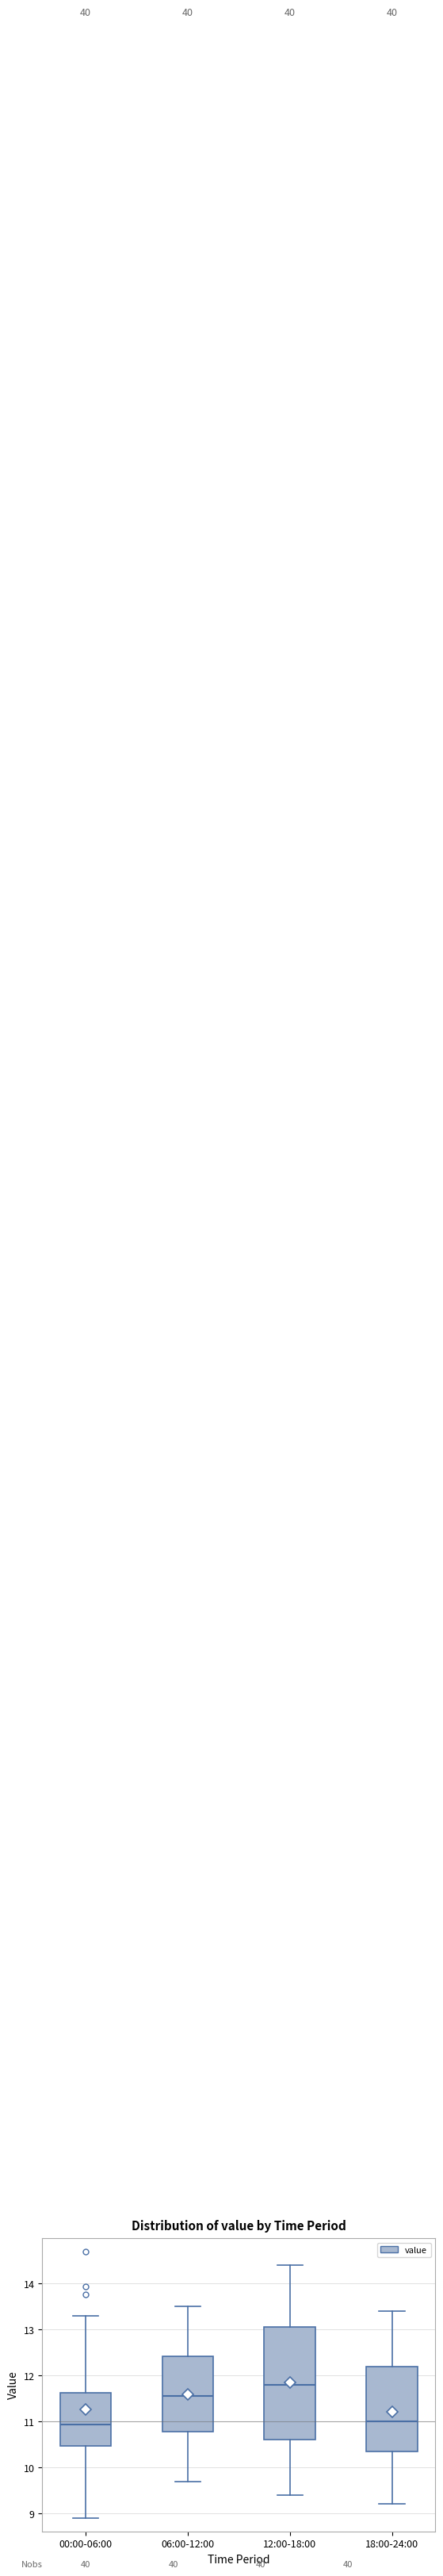

Which box is the tallest, from its lower edge to its upper edge?

12:00-18:00